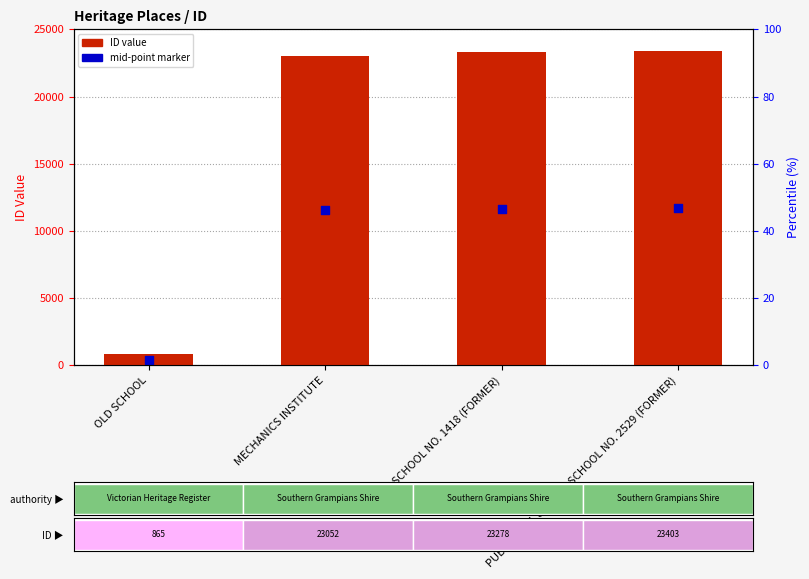

At which category is the sum across all series the highest?

PUBLIC HALL & STATE SCHOOL NO. 2529 (FORMER)